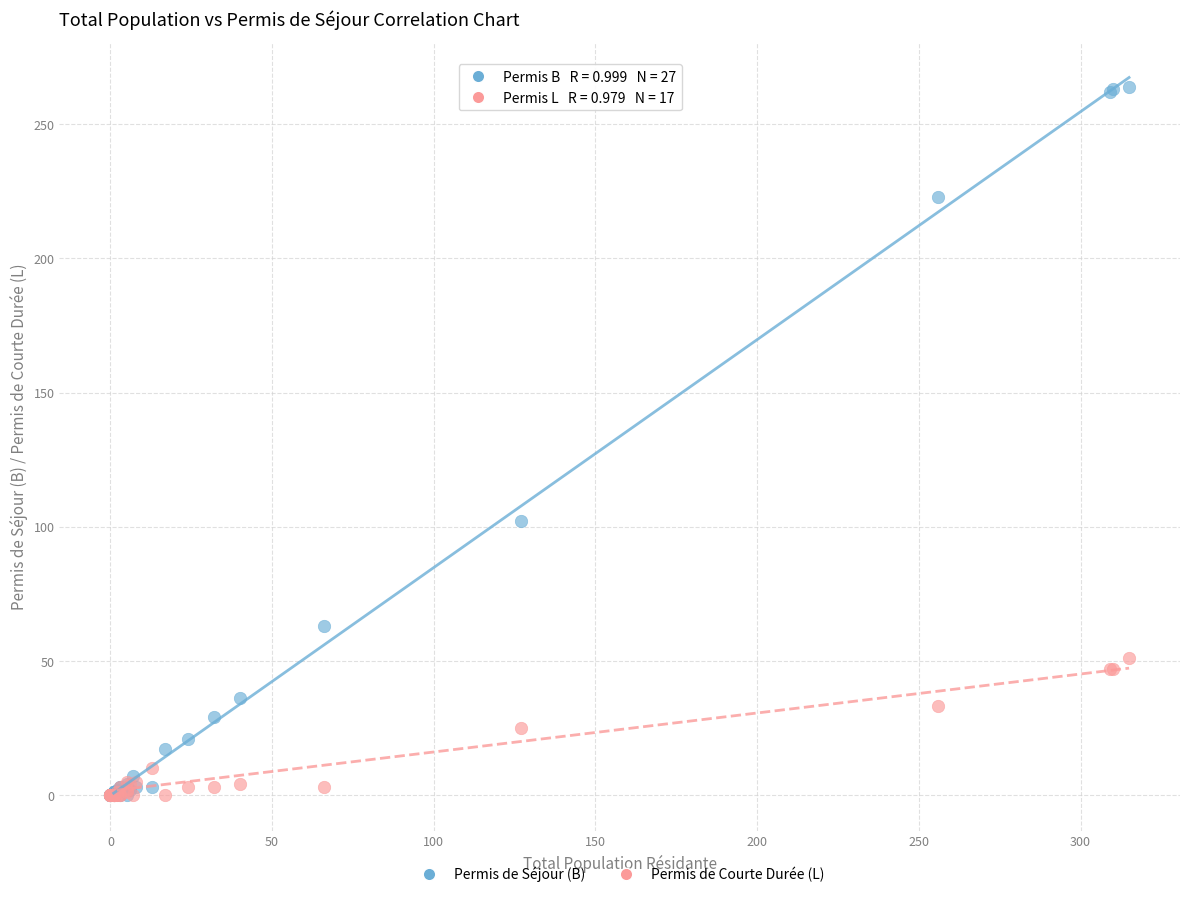

In the Permis de Séjour (B) series, what Y value is closest to 132?

102